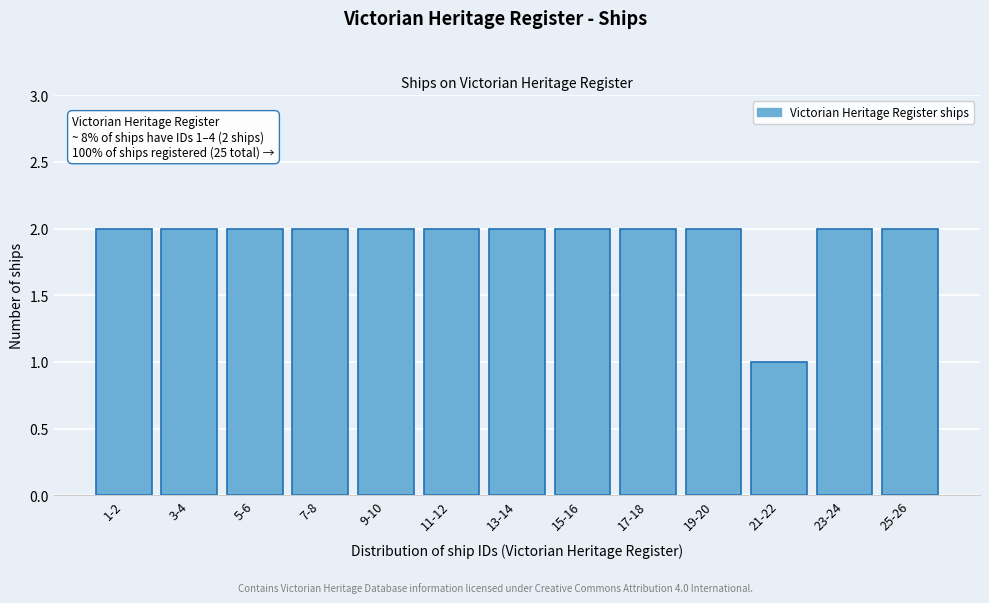

Reading left to right, transcribe all the data shown in this chart.

2	2	2	2	2	2	2	2	2	2	1	2	2